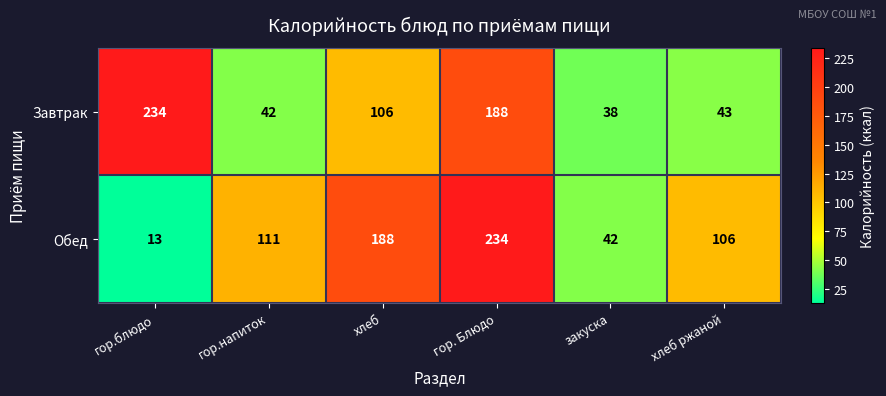

Which series has the widest spread of values?

Обед